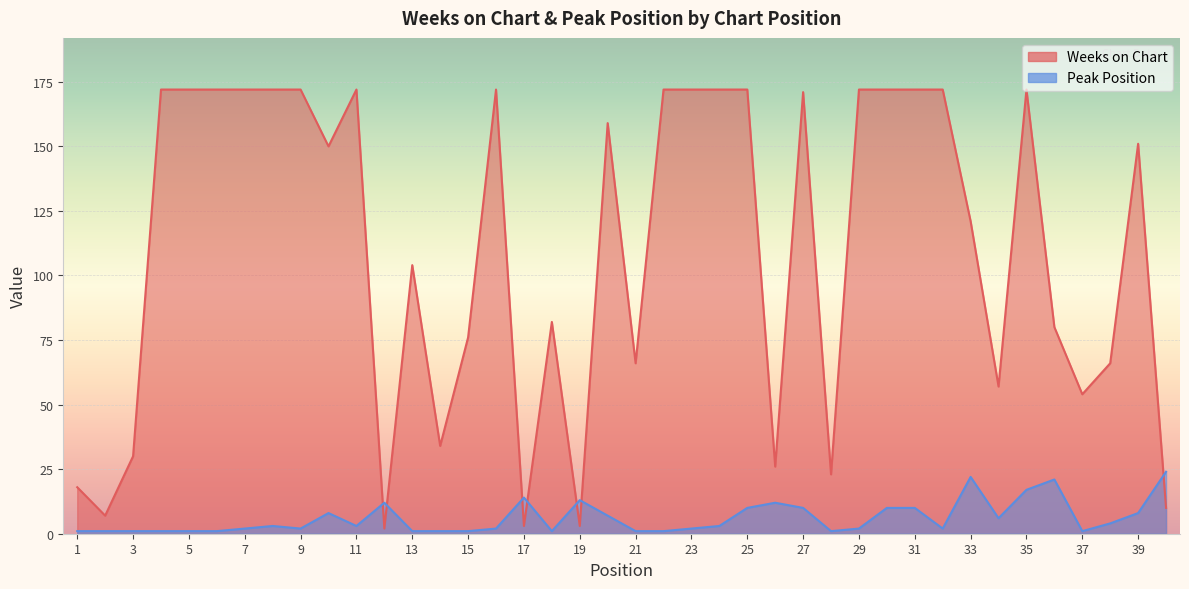

What are all the series names shown in the legend?

Weeks on Chart, Peak Position